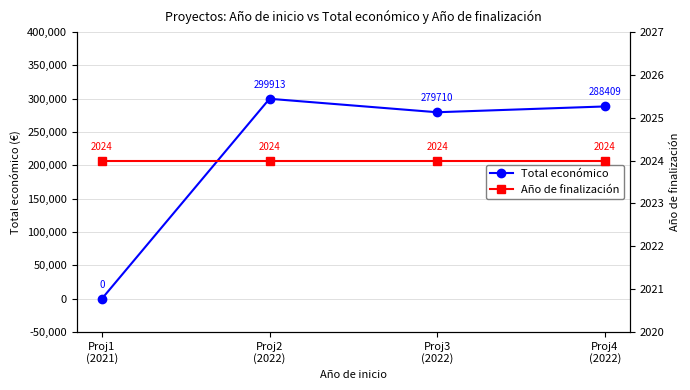

Reading left to right, extract all data points from this chart.

Total económico: 0	299913	279710	288409
Año de finalización: 2024	2024	2024	2024